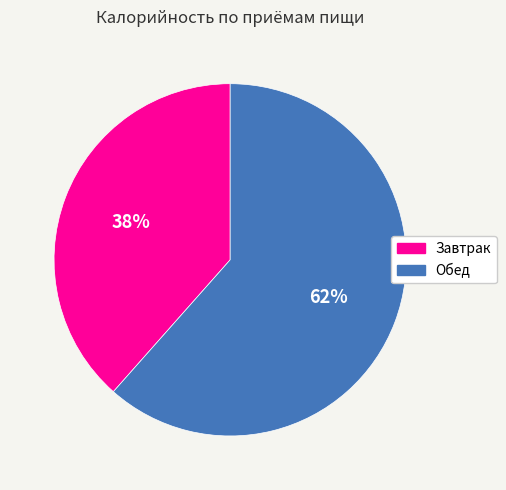

Which category has the biggest portion of the pie?

Обед